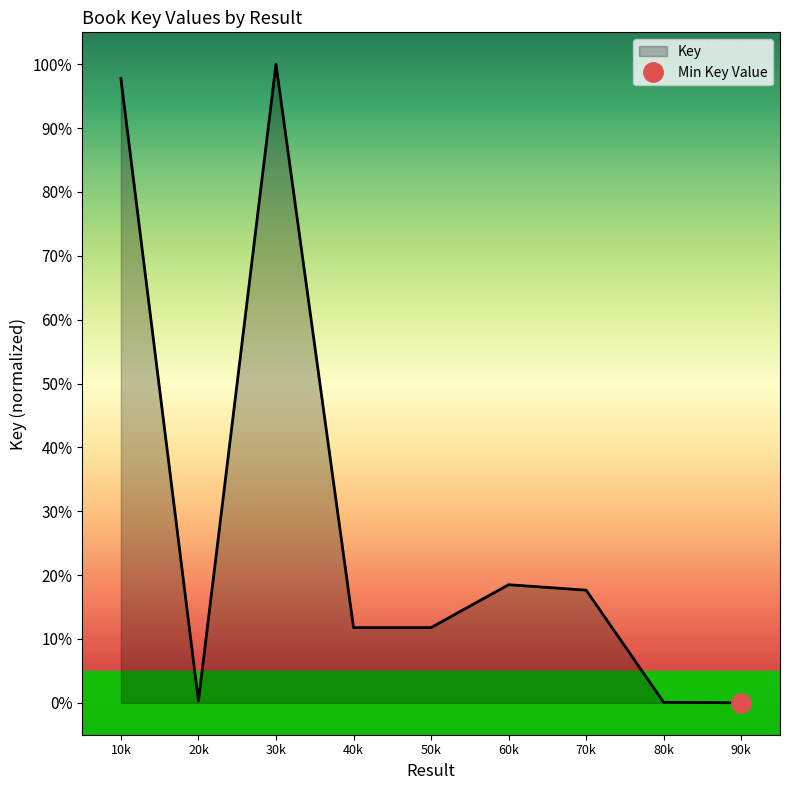

Is it true that Key equals 146.6 at 10k?

False